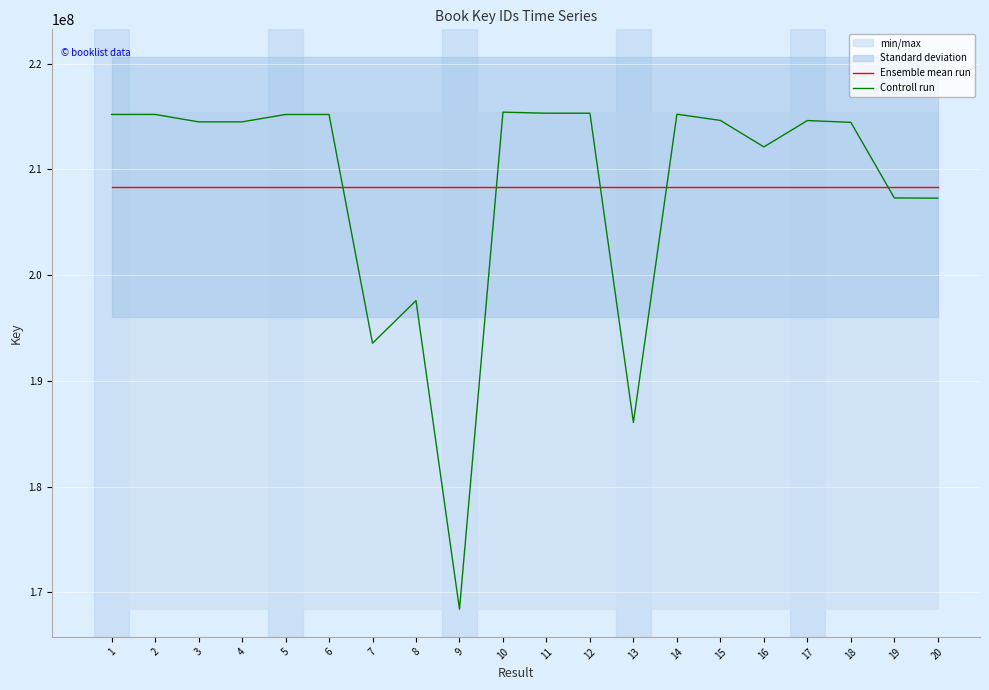

What is the average value of the Controll run series?

208343464.2